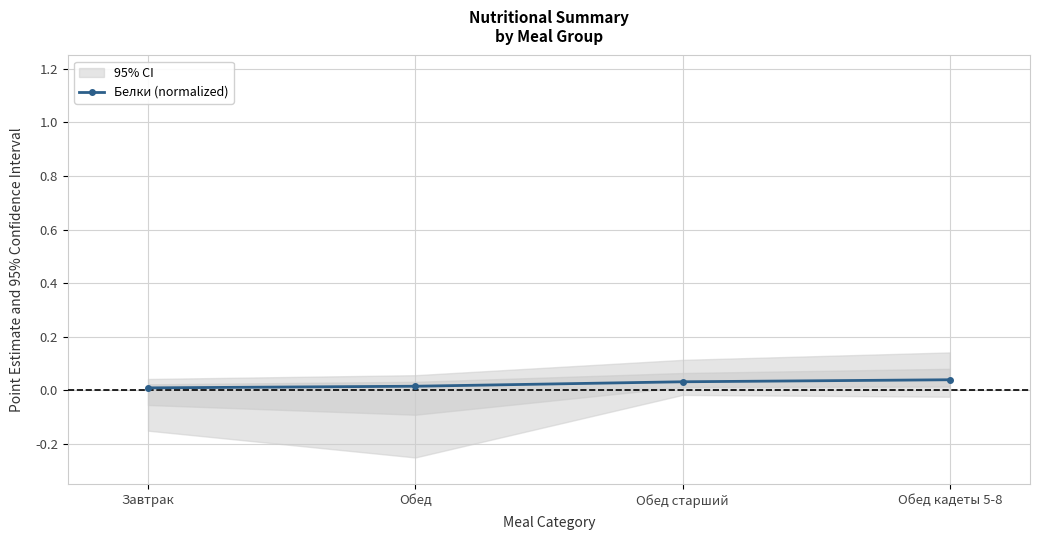

Which category has the lowest value across all series?

Завтрак